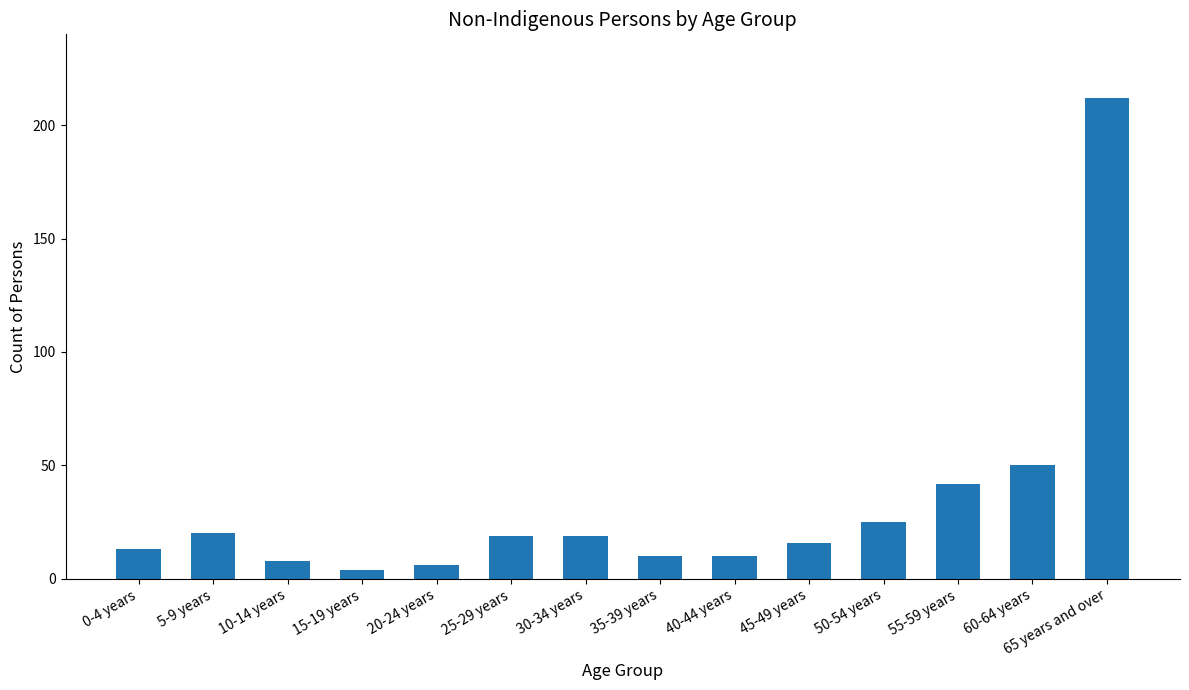

What is the label of the 3rd bar from the right?

55-59 years